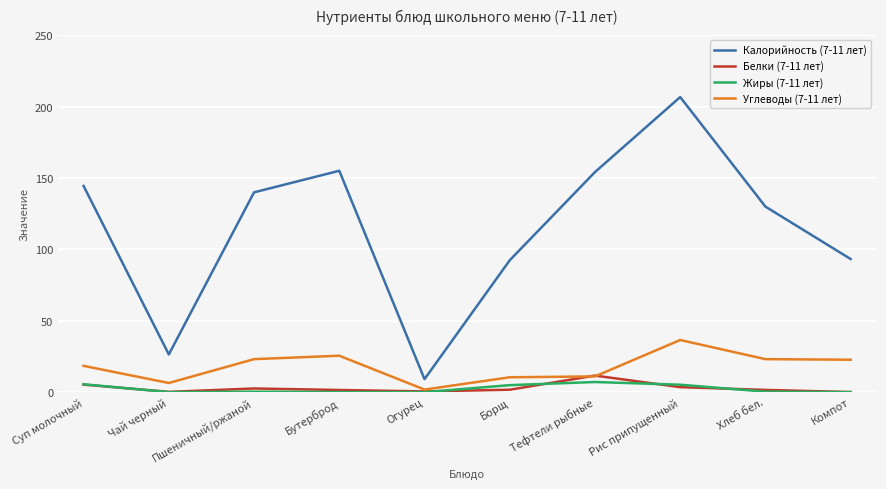

True or false: Калорийность (7-11 лет) and Белки (7-11 лет) intersect in this chart.

False